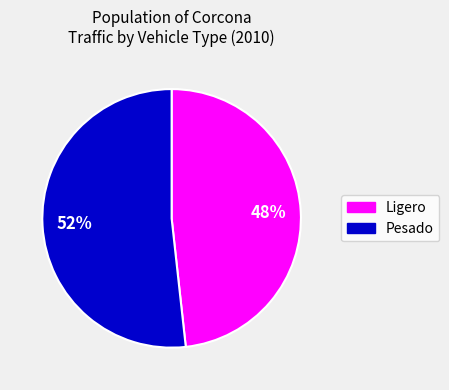

To the nearest percent, what is the average slice percentage?

50%